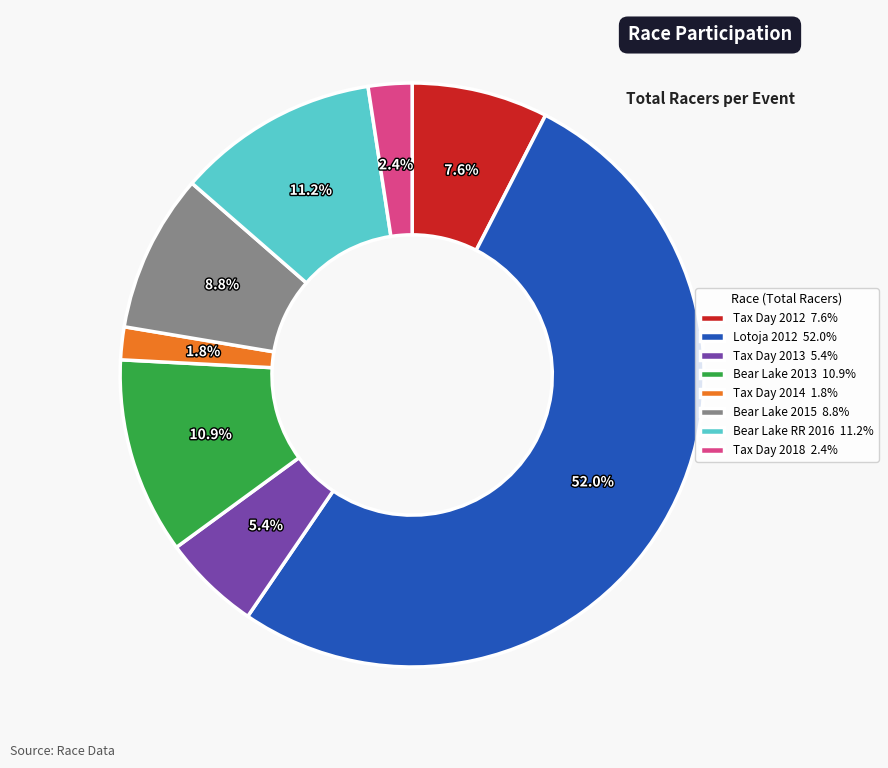

Which has a higher value, Tax Day 2014 1.8% or Tax Day 2018 2.4%?

Tax Day 2018 2.4%